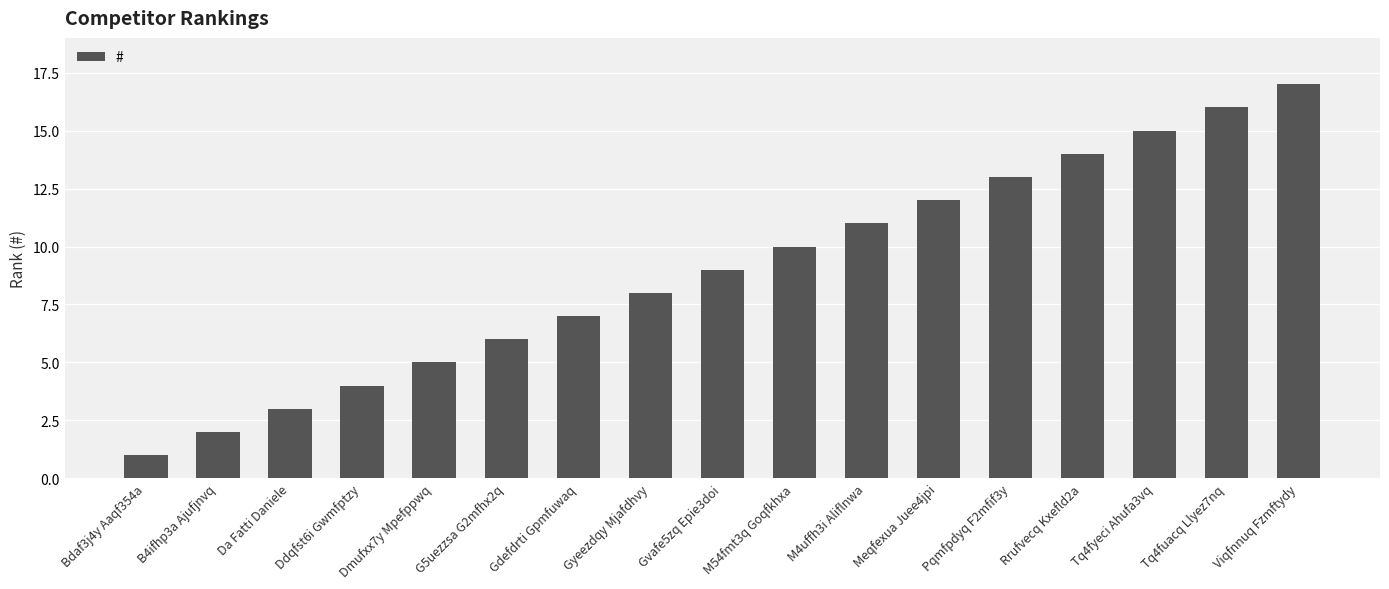

What is the greatest value displayed?

17